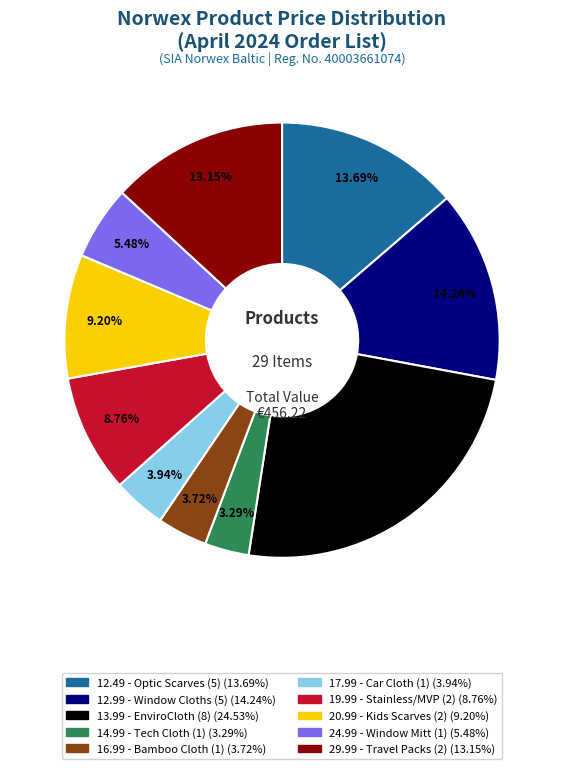

Does any single category account for the majority?

No